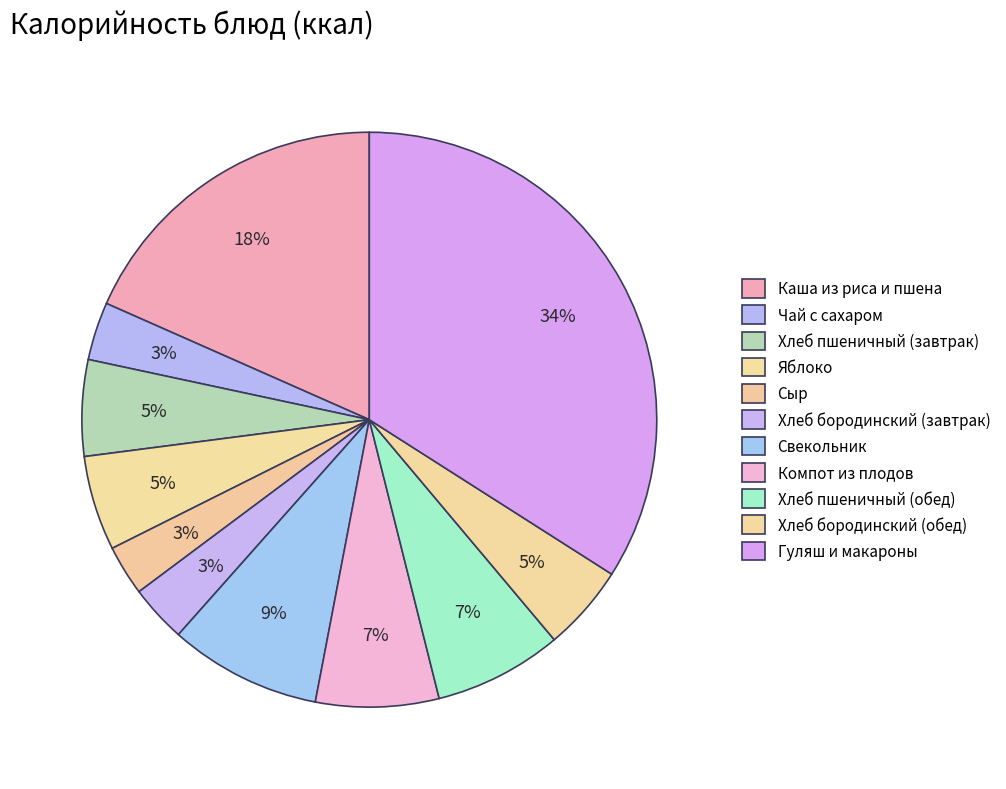

What percentage is the Свекольник slice, to the nearest percent?

9%